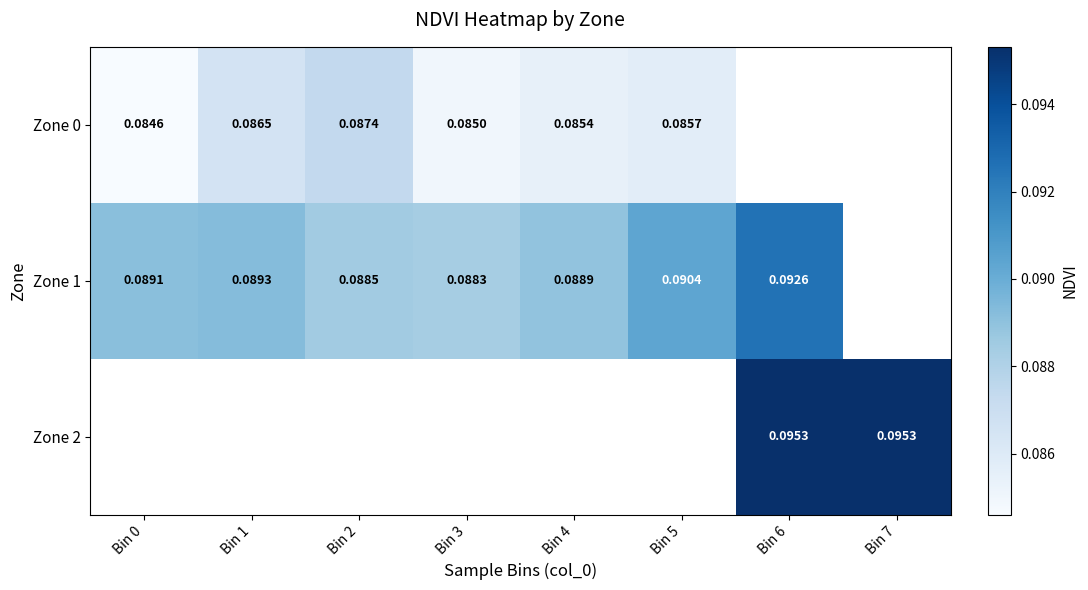

Is the value of Zone 0 at Bin 2 greater than the value of Zone 1 at Bin 1?

No